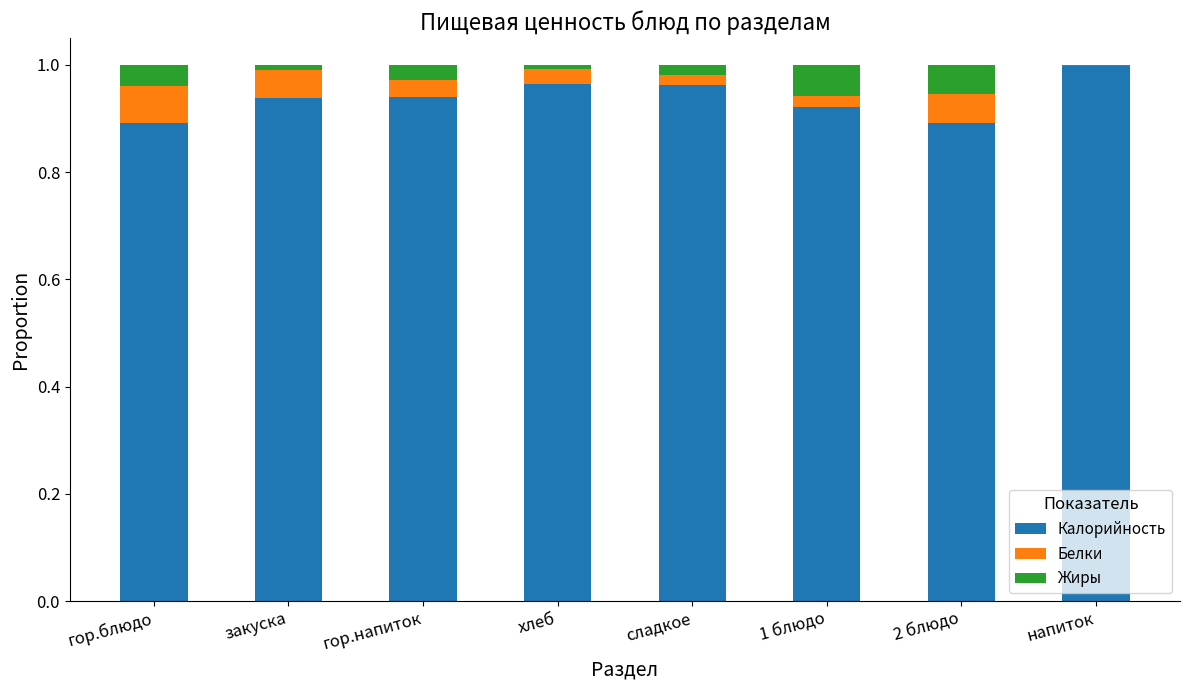

What is the sum of all Калорийность values?

7.5